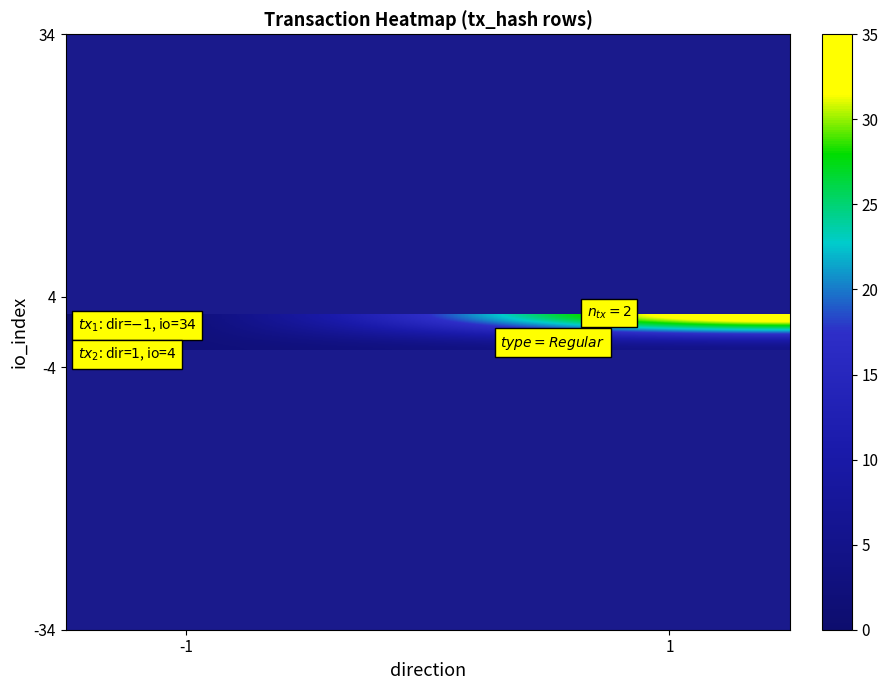

At which category is the sum across all series the highest?

1